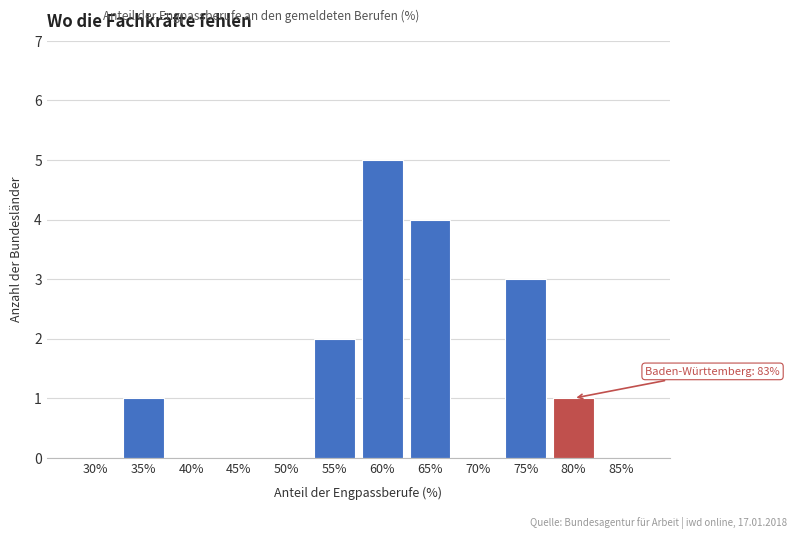

Reading left to right, transcribe all the data shown in this chart.

30%=0	35%=1	40%=0	45%=0	50%=0	55%=2	60%=5	65%=4	70%=0	75%=3	80%=1	85%=0